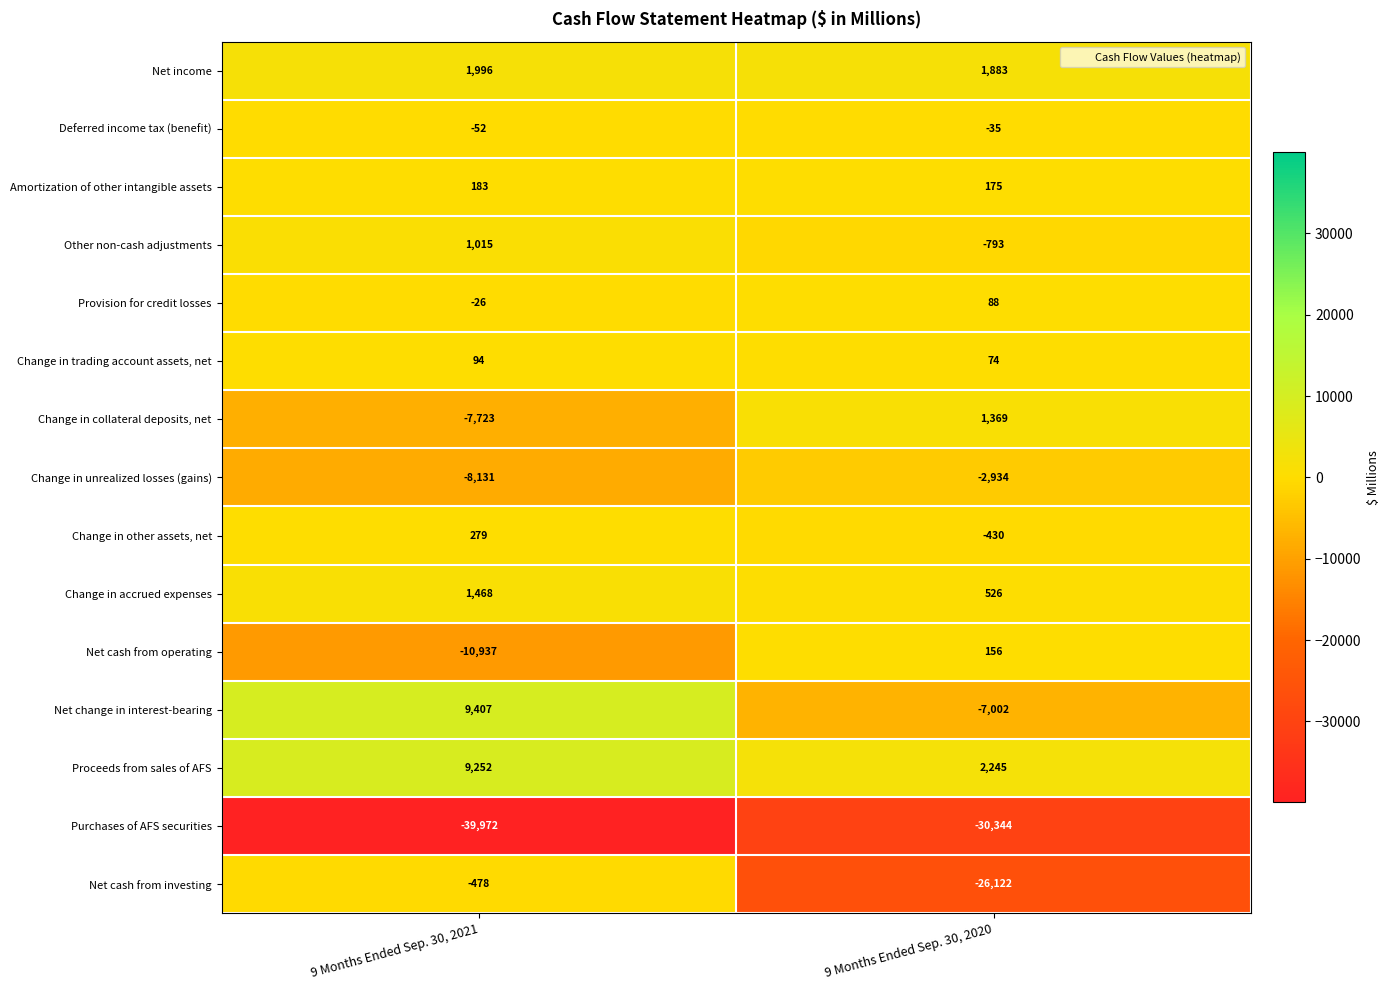

Between 9 Months Ended Sep. 30, 2021 and 9 Months Ended Sep. 30, 2020, which series saw the biggest shift?

Net cash from investing